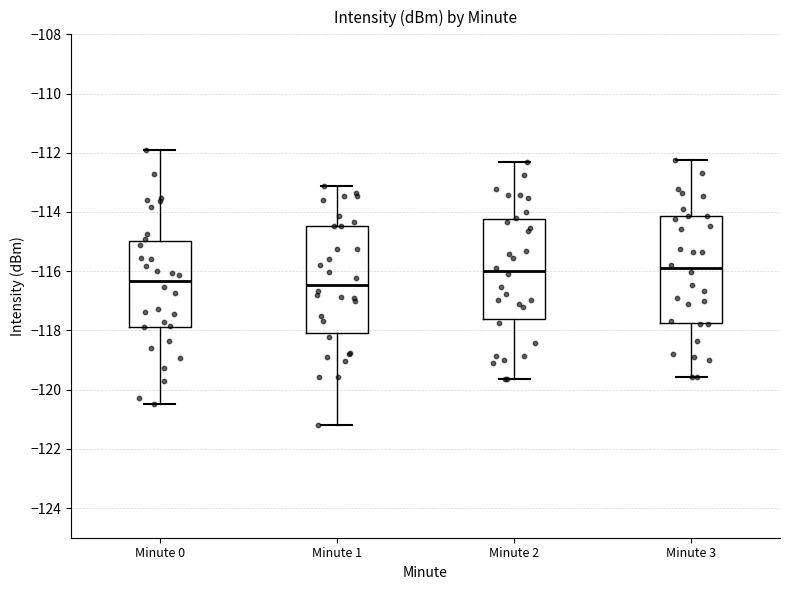

Reading left to right, read every box against the y-axis: the position of its median line, the range the box covers, and the ends of its whiskers. The values are not printed on the chart, so give them approximately, as read against the axis.

Minute 0: median -116.4, box -117.8 to -115.0, whiskers -120.4 to -111.8
Minute 1: median -116.4, box -118.0 to -114.4, whiskers -121.2 to -113.2
Minute 2: median -116.0, box -117.6 to -114.2, whiskers -119.6 to -112.4
Minute 3: median -116.0, box -117.8 to -114.2, whiskers -119.6 to -112.2